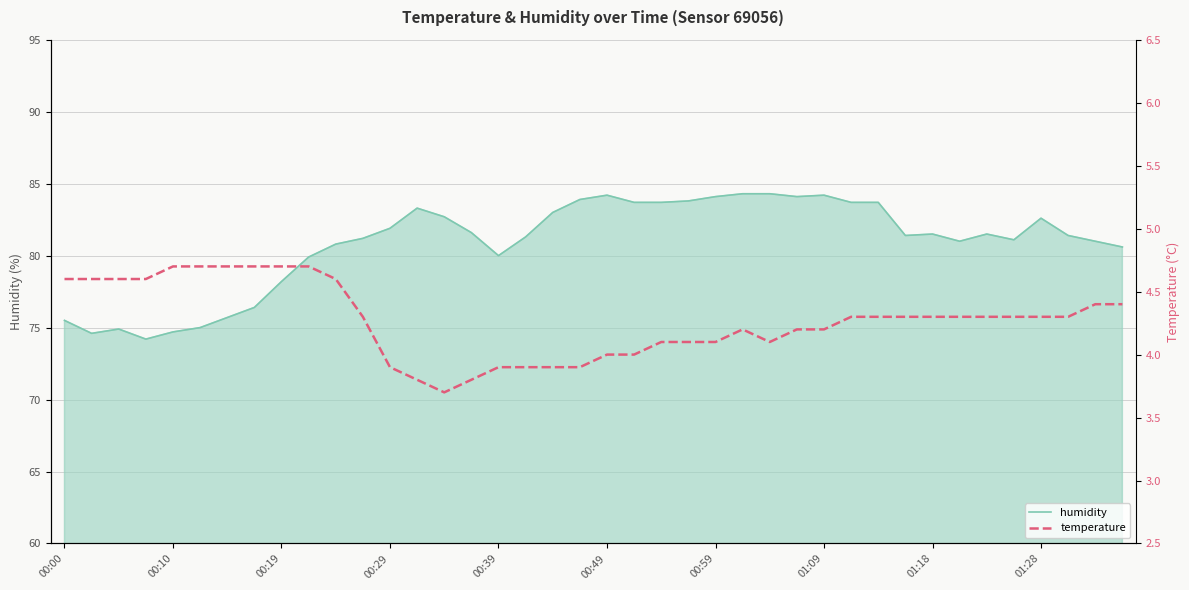

What is the minimum value shown in the chart?

3.7